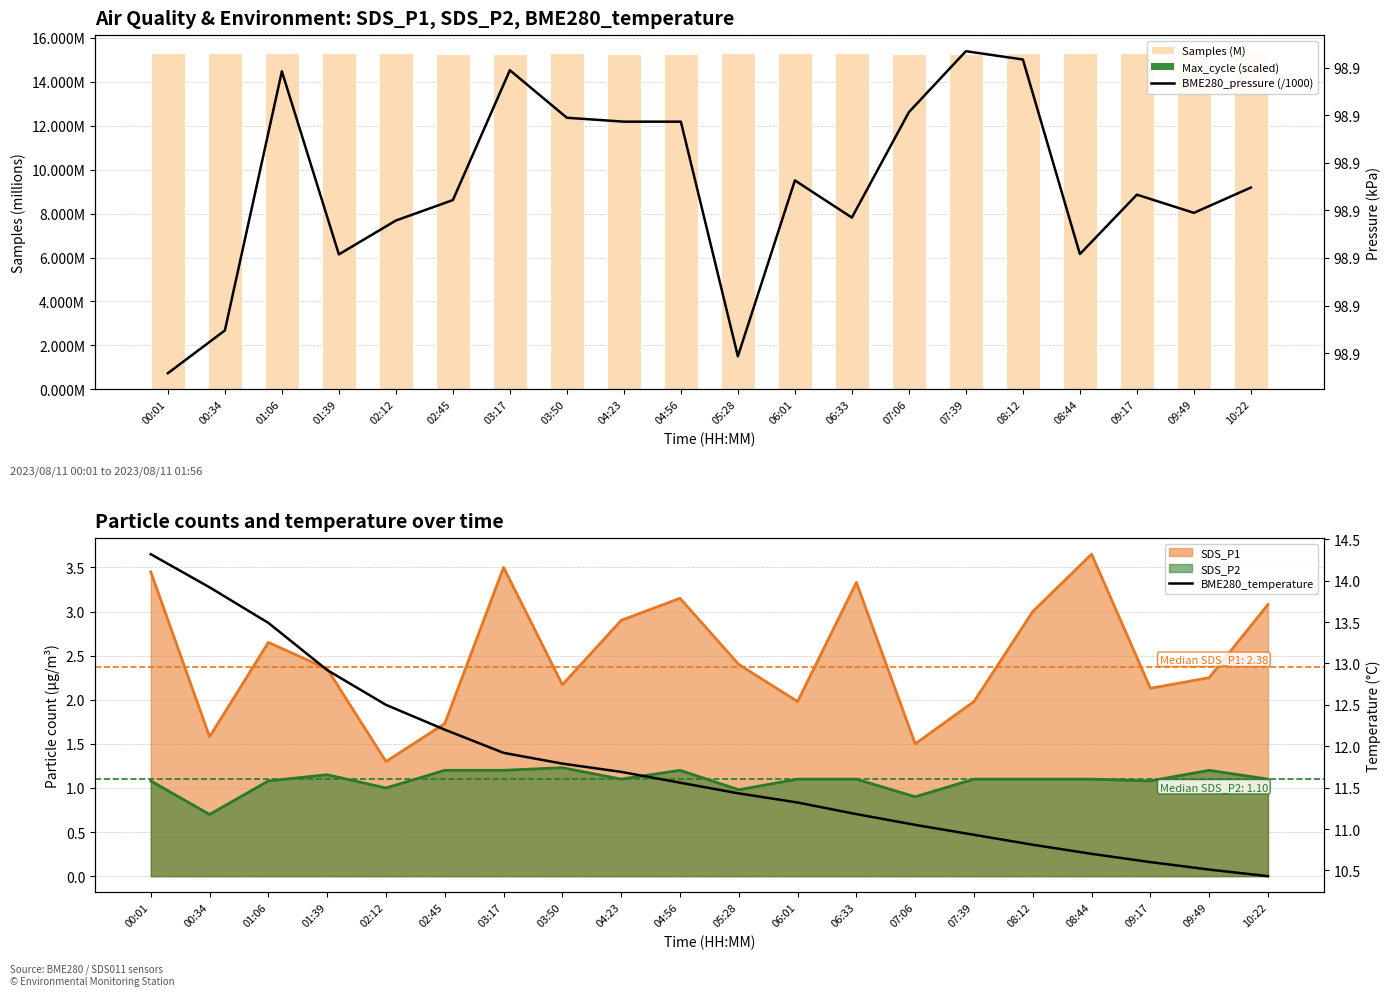

The Max_cycle (scaled) series shows 0.0 at 08:12. True or false?

False